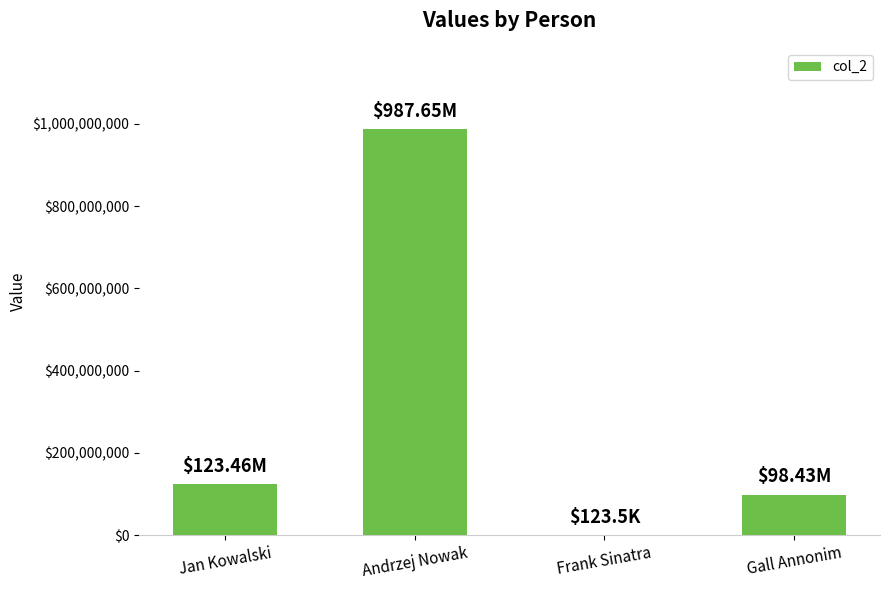

What is the sum of the values at Gall Annonim and Andrzej Nowak?

1086089160